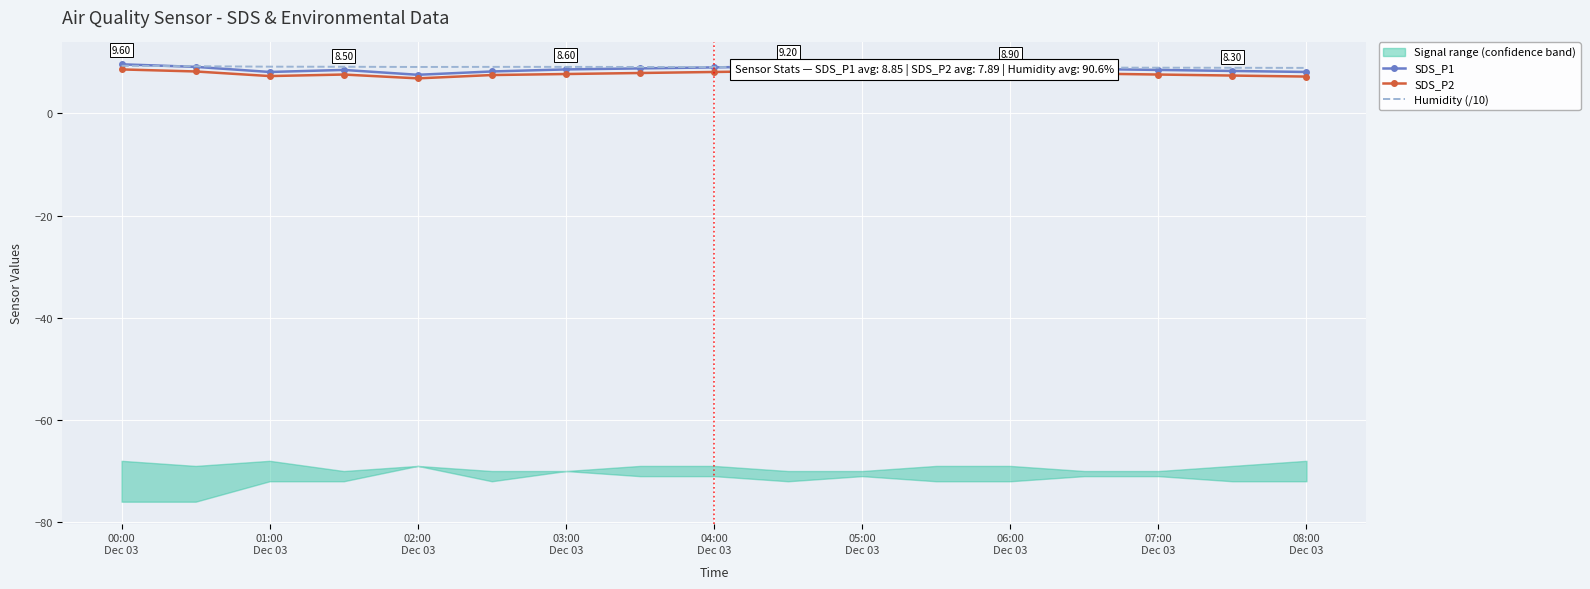

Count the number of categories in the chart.

17